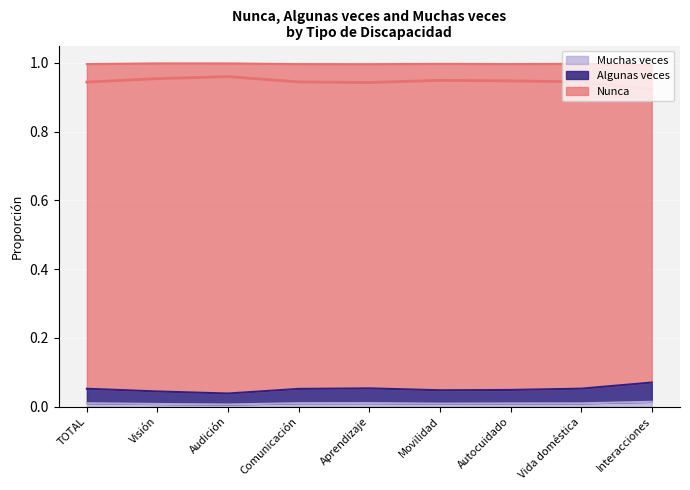

What is the average value of the Nunca series?

0.9